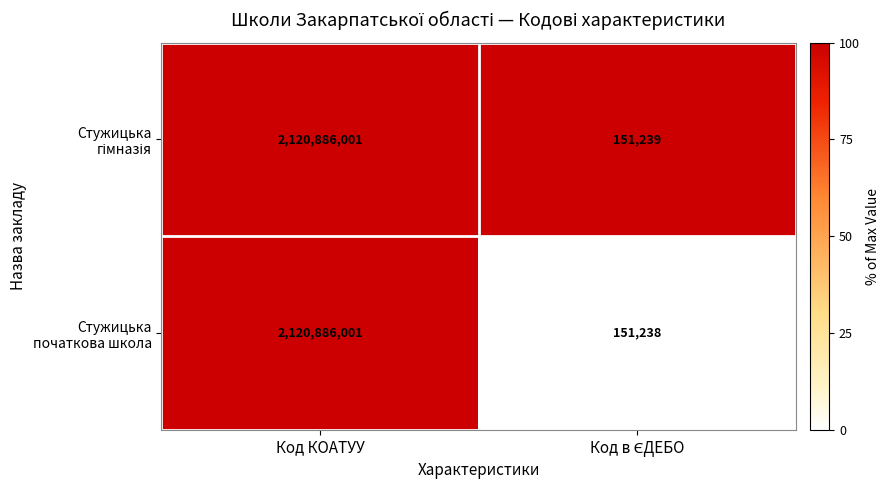

At which category does the chart reach its peak across all series?

Код КОАТУУ